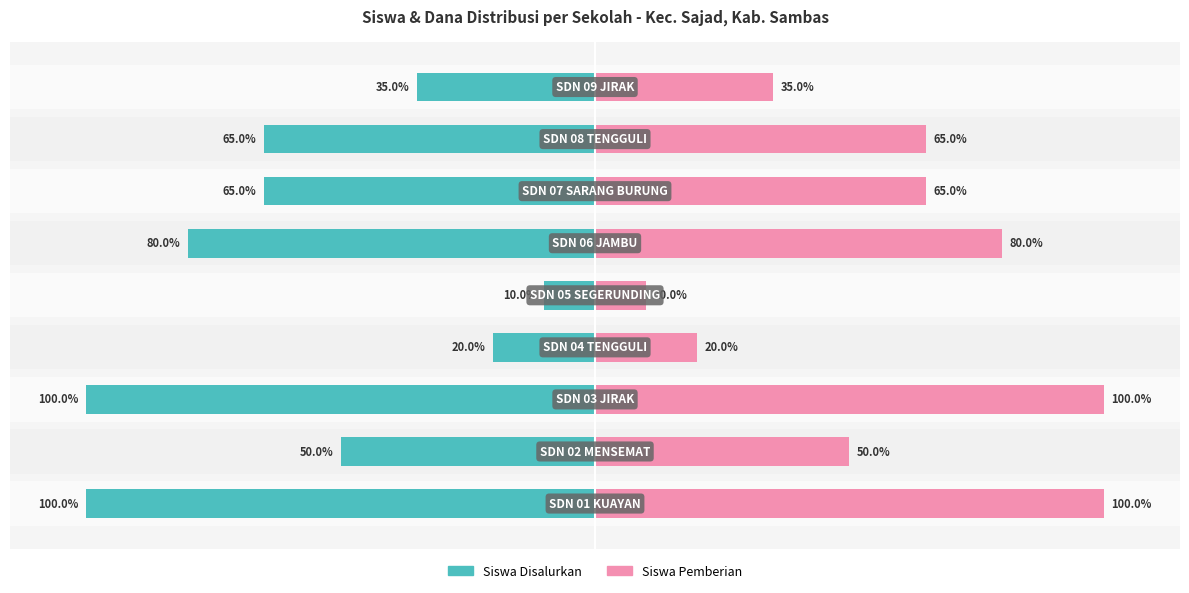

How many bars are there in each group?

2